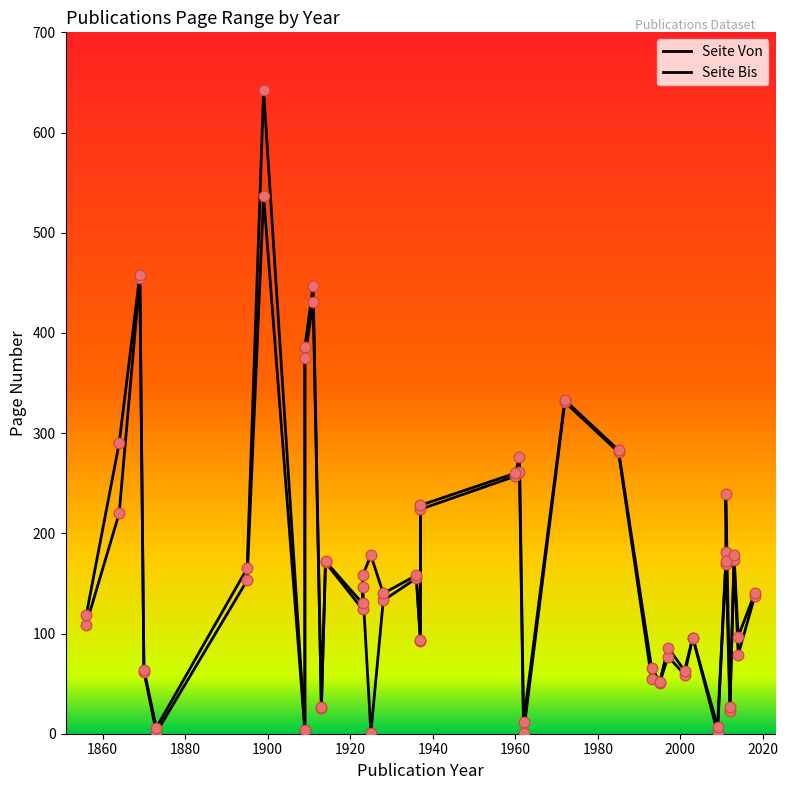

Which series has the largest Y range (max minus min)?

Seite Bis